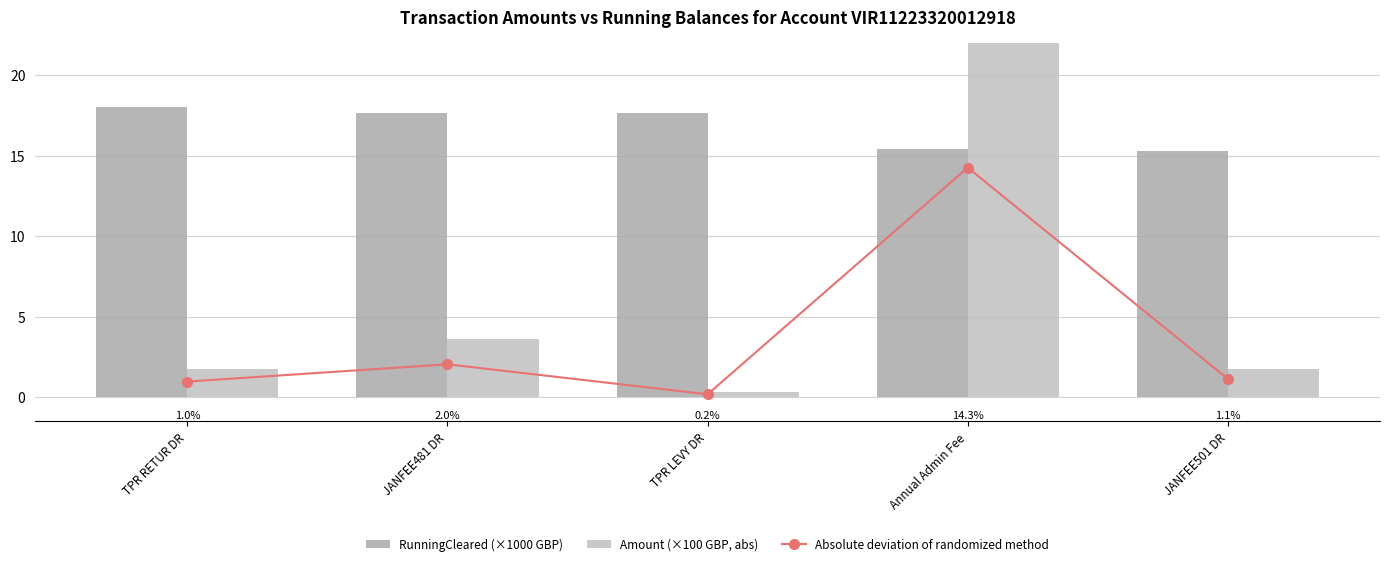

At which label is Absolute deviation of randomized method closest to 7?

JANFEE481 DR